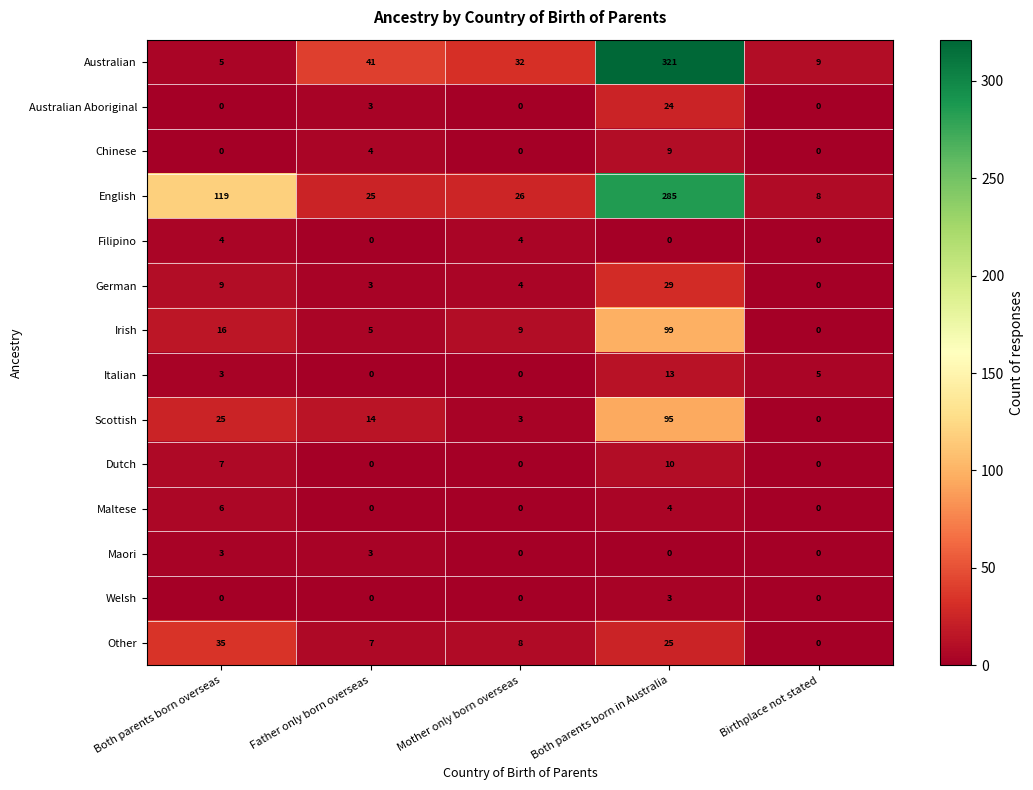

Between Father only born overseas and Mother only born overseas, which series saw the biggest shift?

Scottish